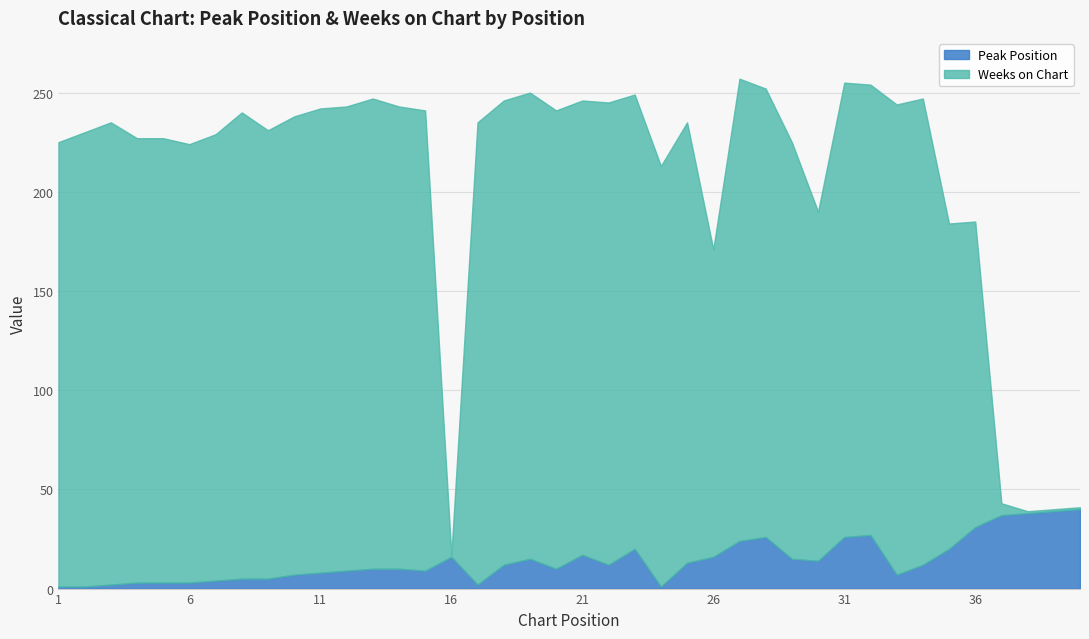

Does the chart have visible grid lines?

Yes